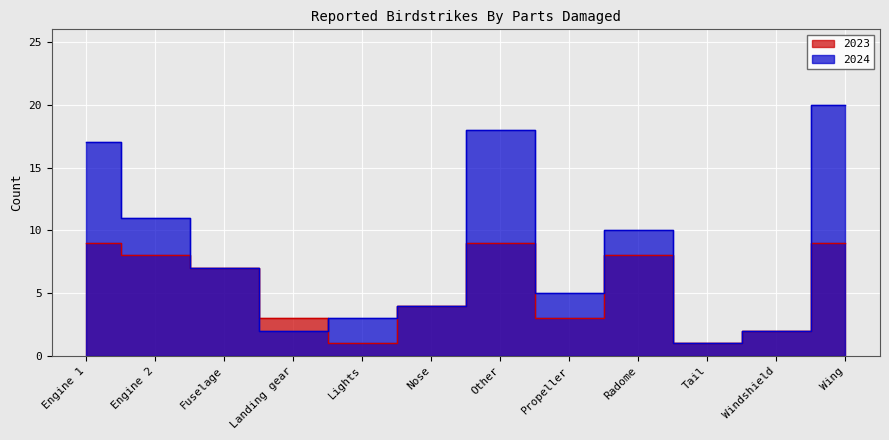

How many lines are shown in the chart?

2